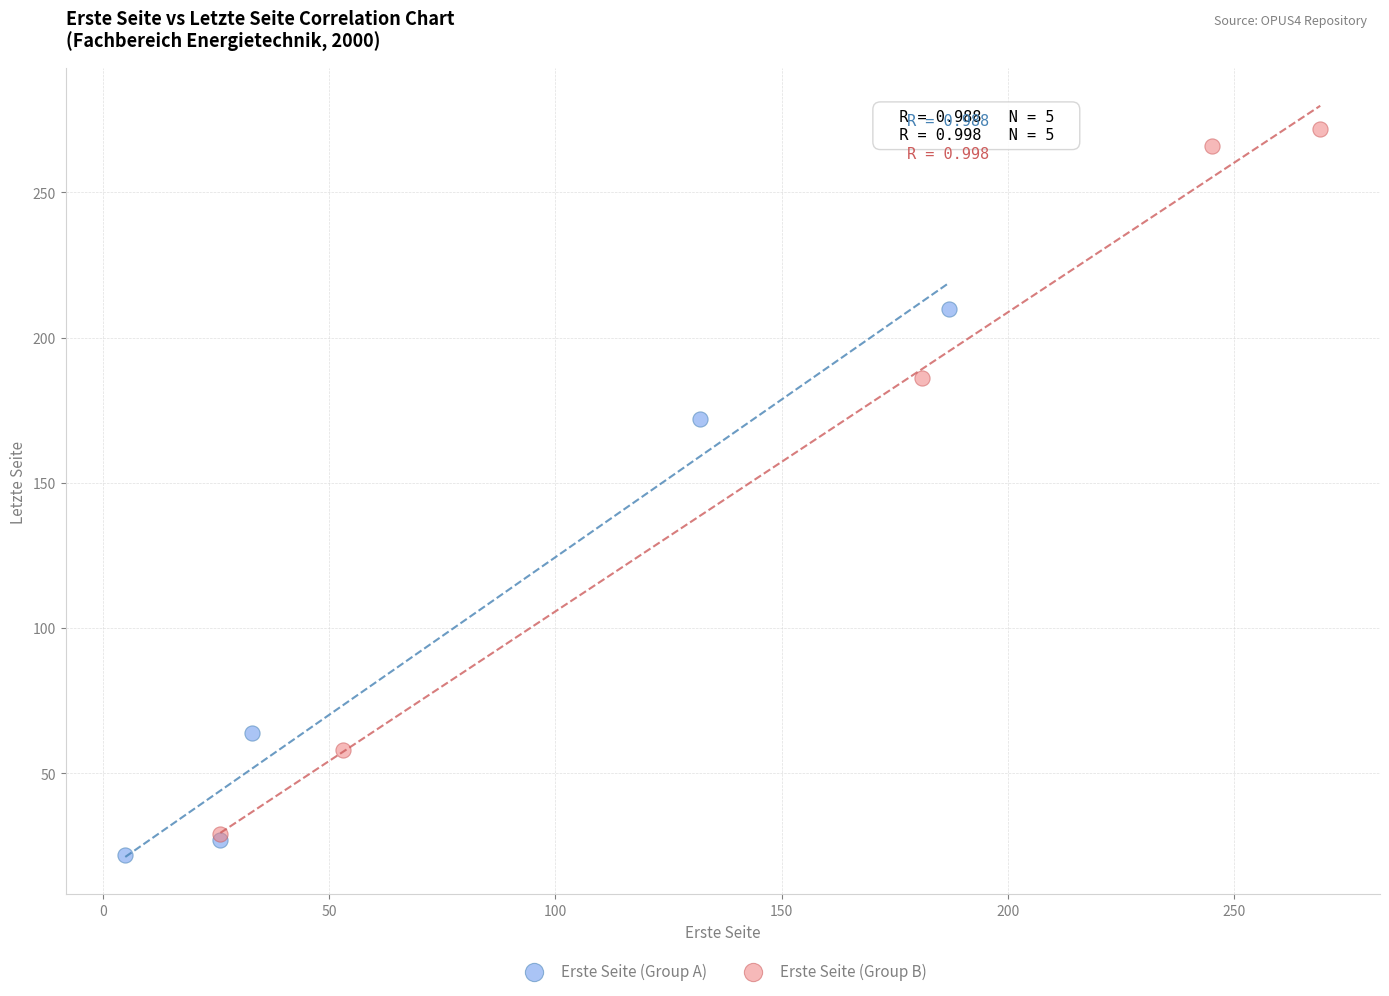

Which series reaches the maximum Y coordinate?

Erste Seite (Group B)